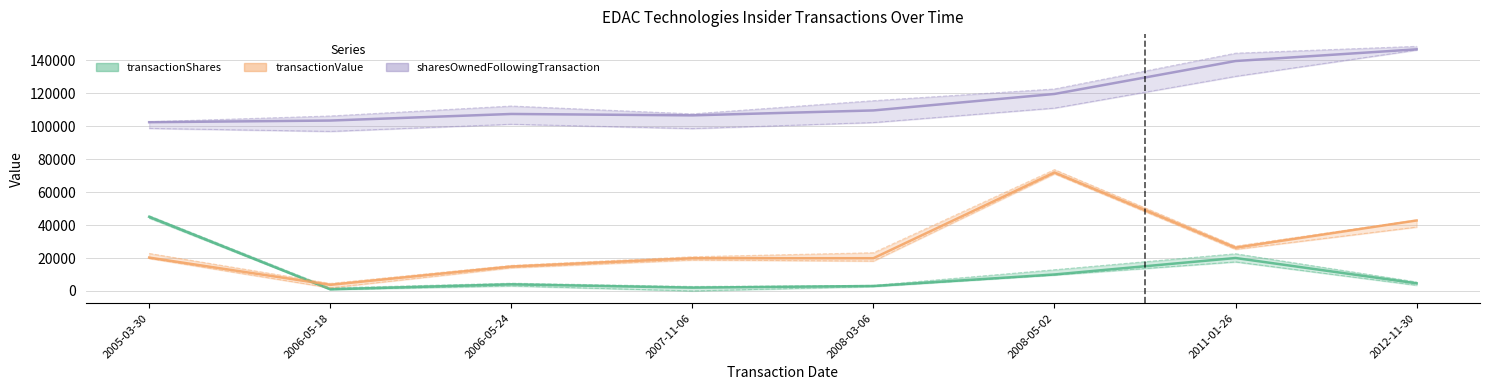

At which category does the chart reach its peak across all series?

2012-11-30